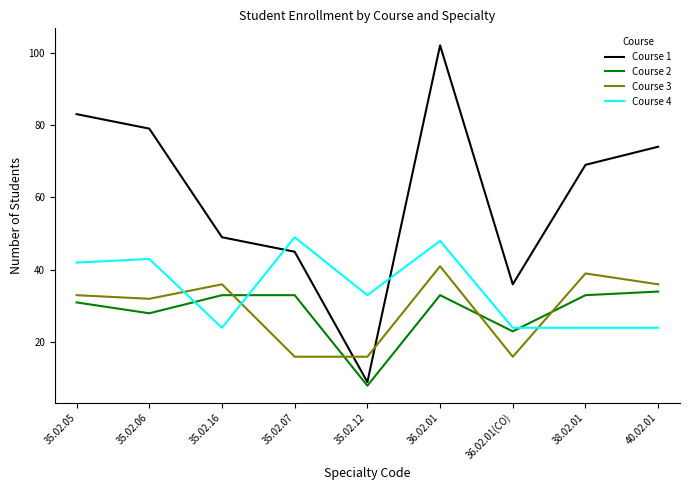

What is the maximum value for Course 3?

41